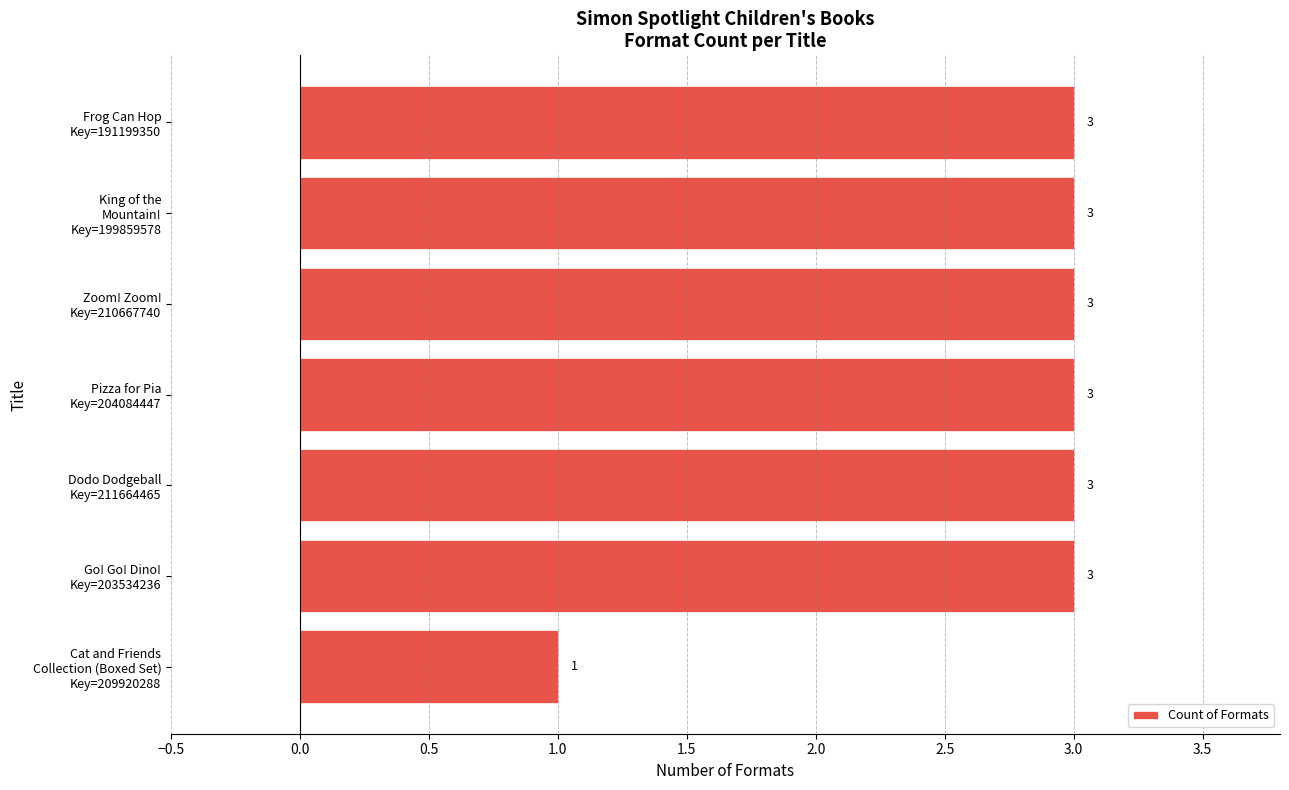

Count the values in the range 3 to 4.

6